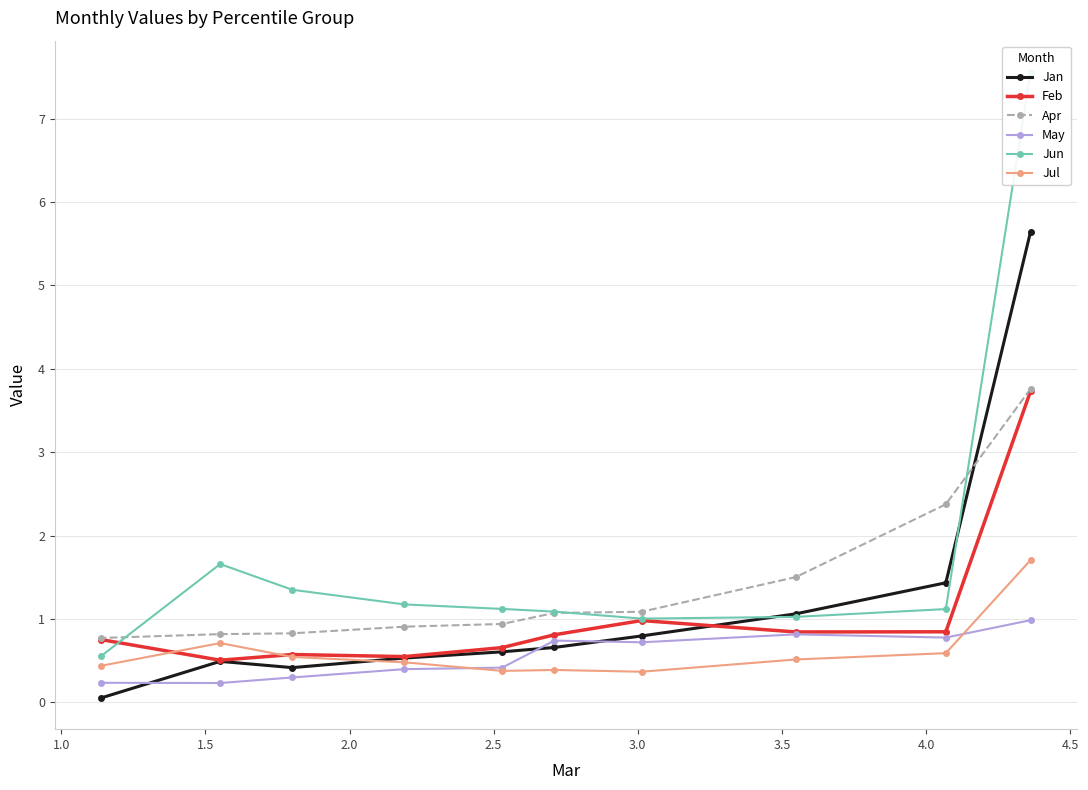

What is the value of the Jul point at the 7th from the left?

0.4